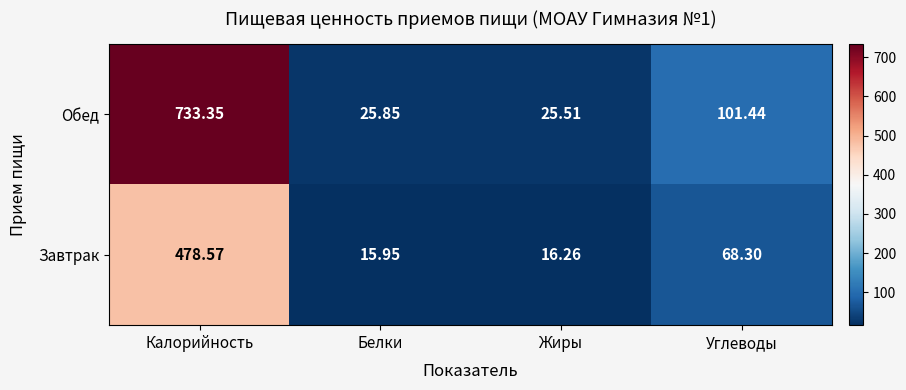

List the series in order of their overall mean, highest first.

Обед, Завтрак